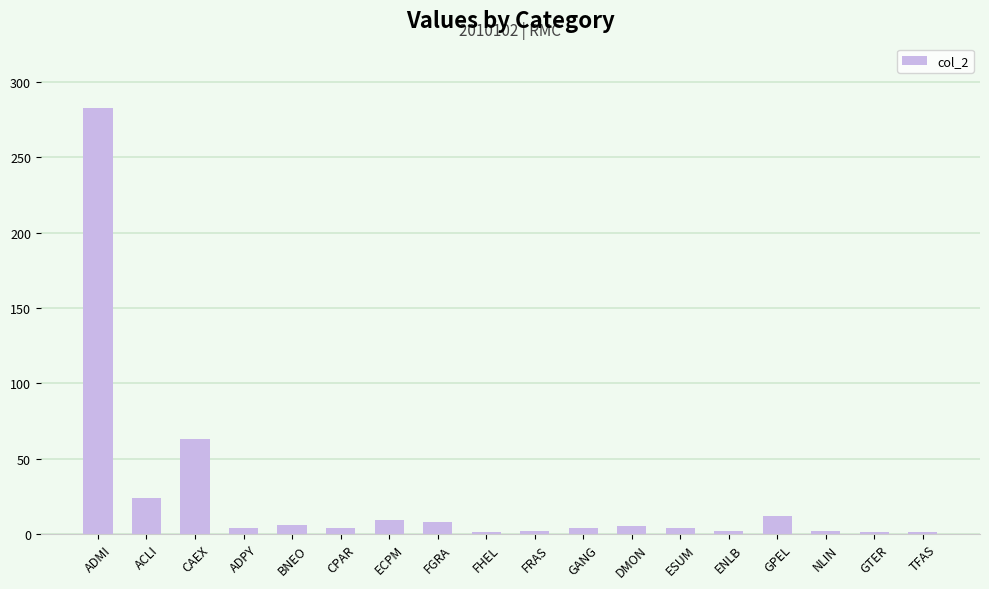

Is it true that the value at TFAS is 1?

True